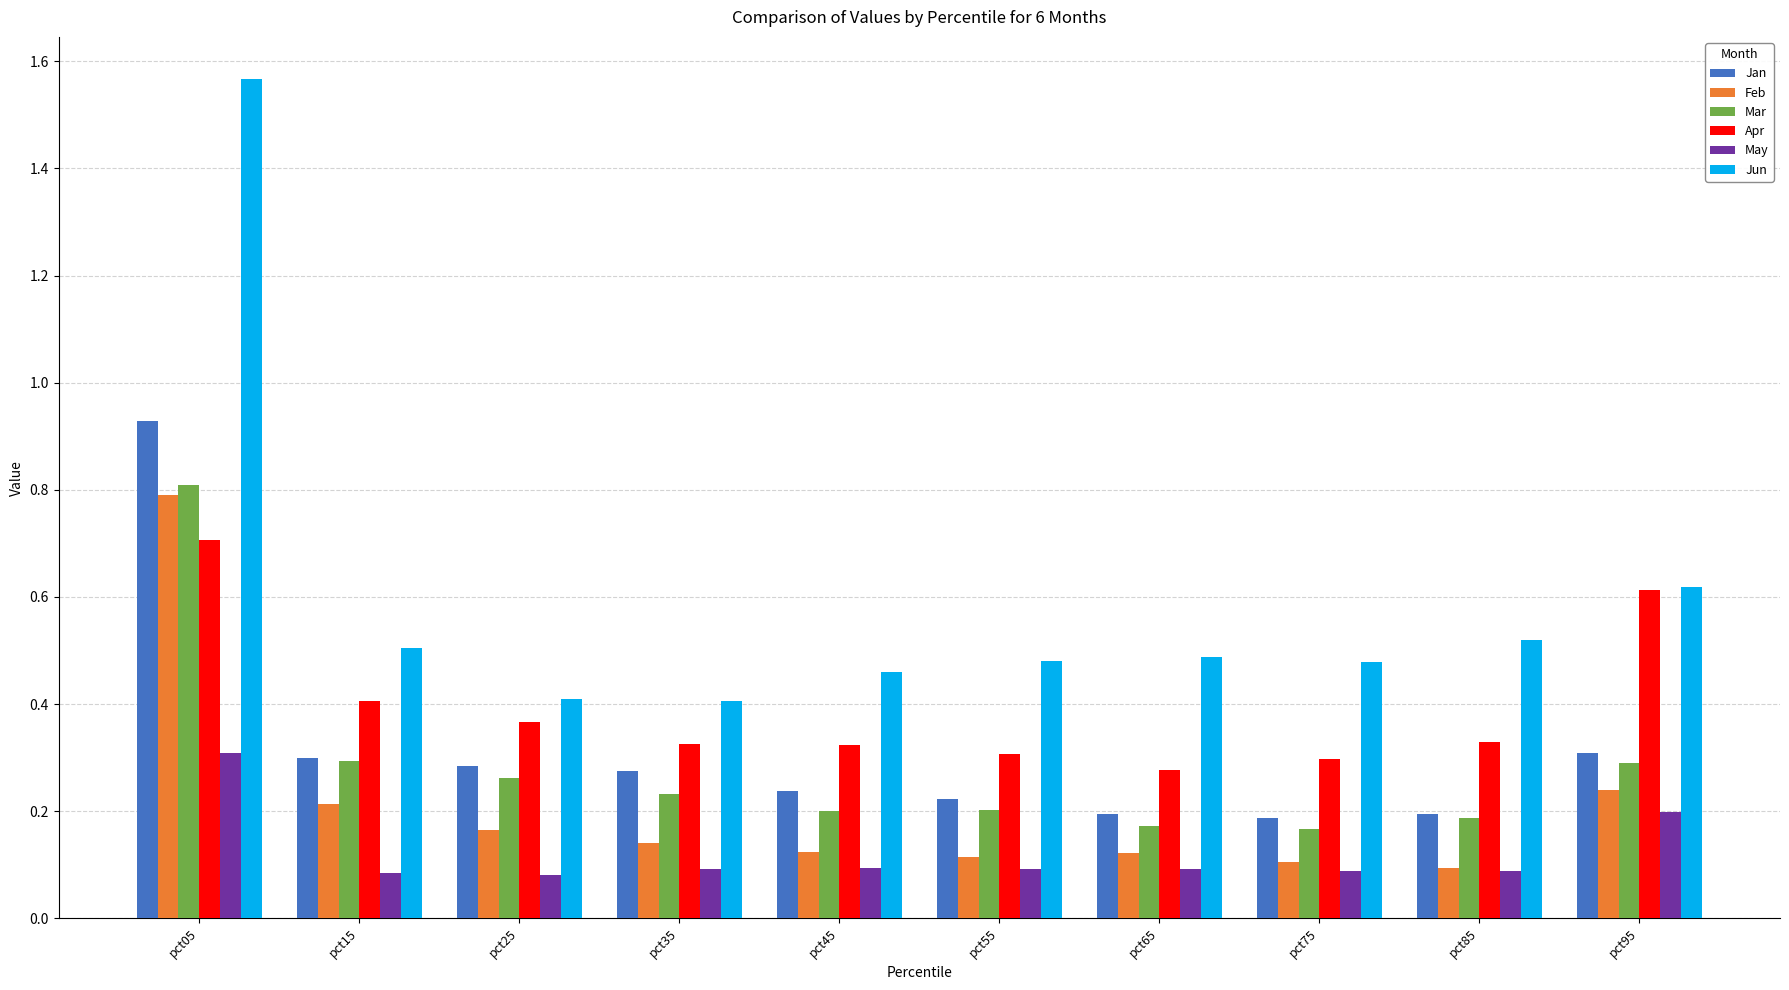

What is the sum of all Mar values?

2.8